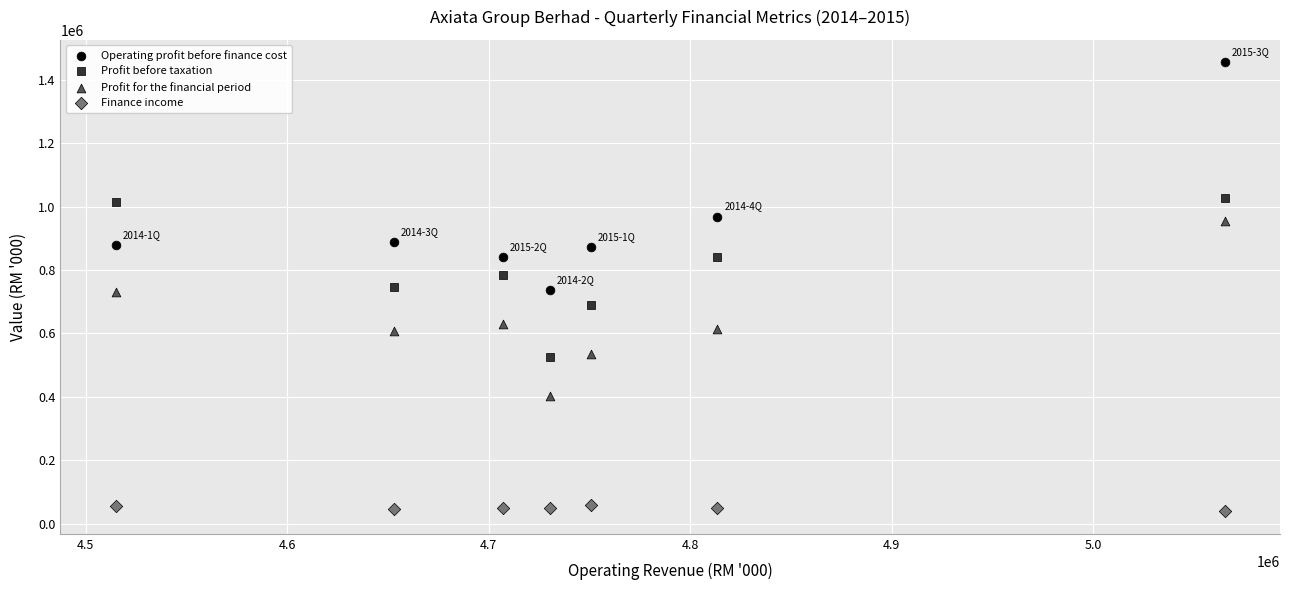

Across all data points, what is the range of X values (max minus min)?

550086